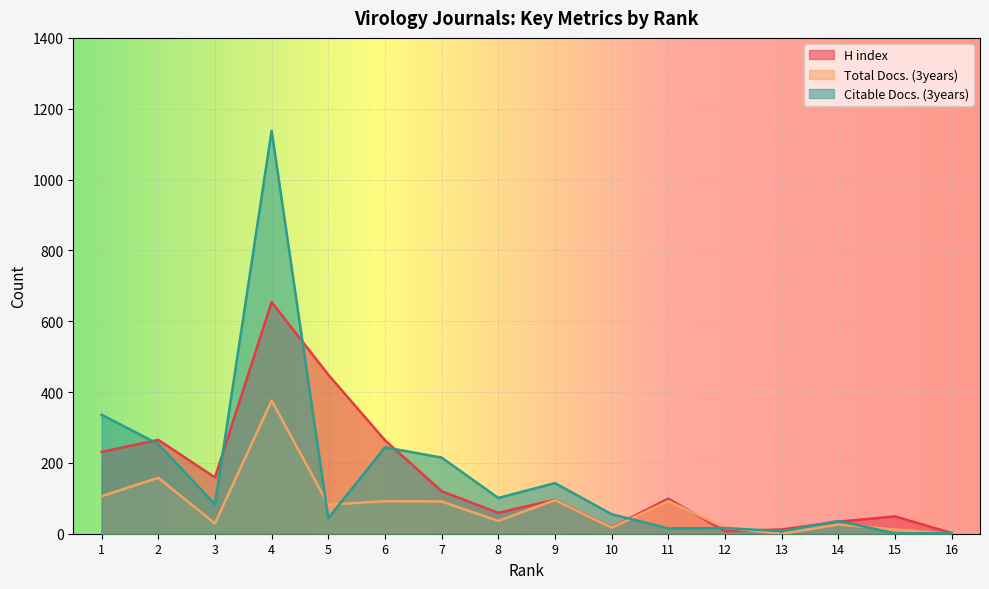

Between 2 and 12, which series saw the biggest shift?

H index